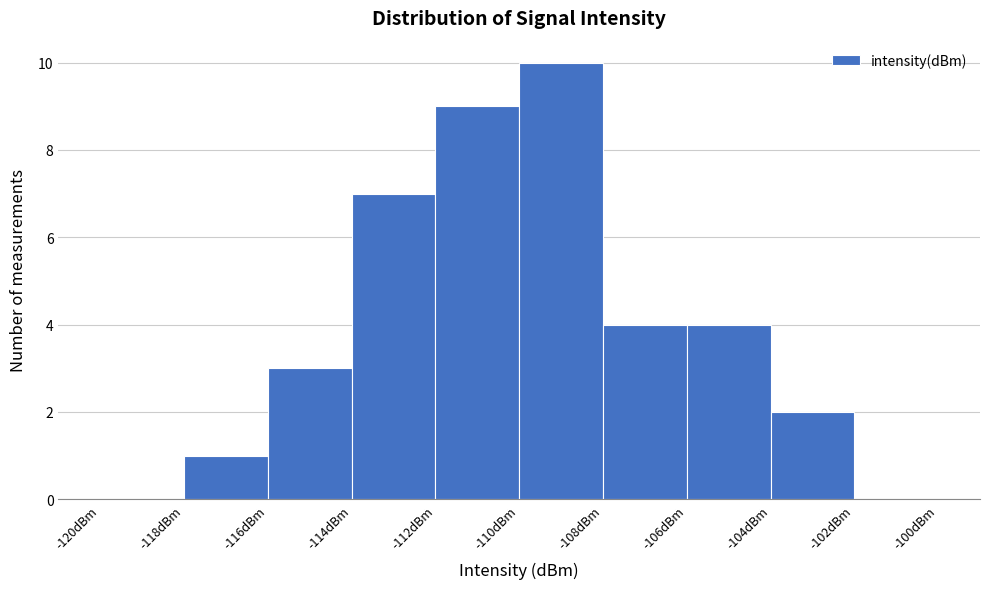

Reading left to right, list every bar in this chart as the range it spans on the x-axis followed by its height. The values are not printed on the chart, so give them approximately, as read against the axis.

-120 to -118: 0
-118 to -116: 1
-116 to -114: 3
-114 to -112: 7
-112 to -110: 9
-110 to -108: 10
-108 to -106: 4
-106 to -104: 4
-104 to -102: 2
-102 to -100: 0